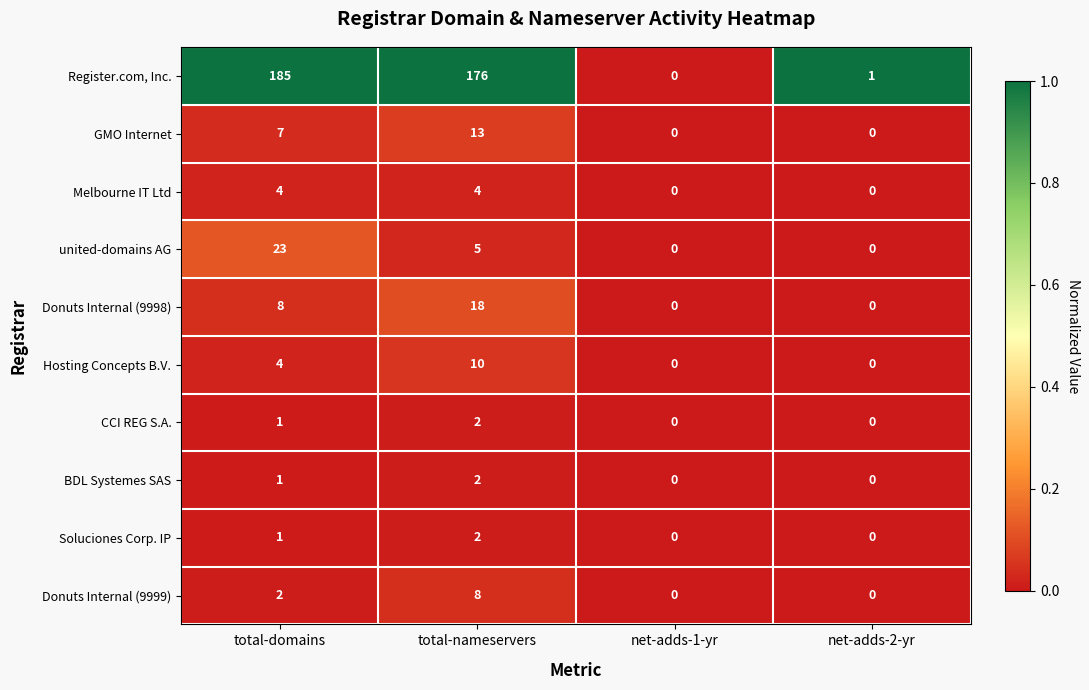

What is the sum of all CCI REG S.A. values?

3